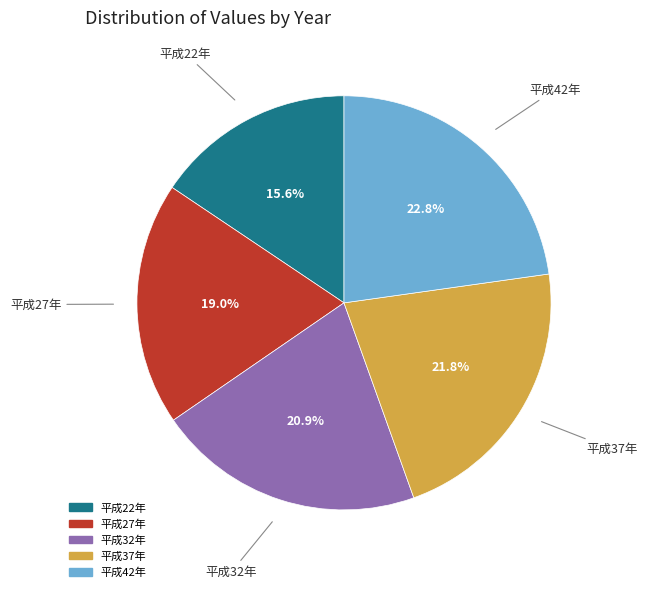

Rank the categories by value from lowest to highest.

平成22年, 平成27年, 平成32年, 平成37年, 平成42年